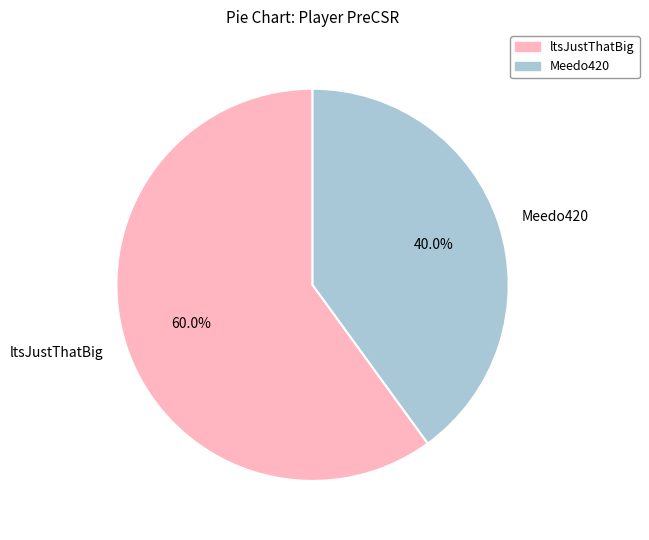

To the nearest percent, what portion does ltsJustThatBig represent?

60%